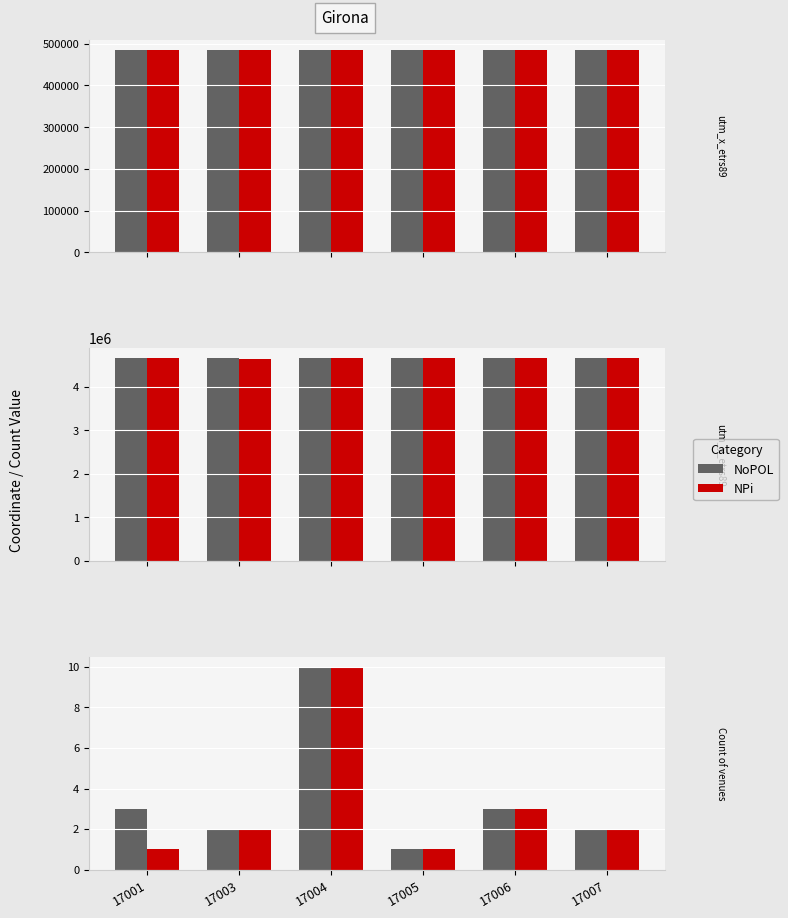

True or false: NoPOL has a value of 3 at 17001.

True